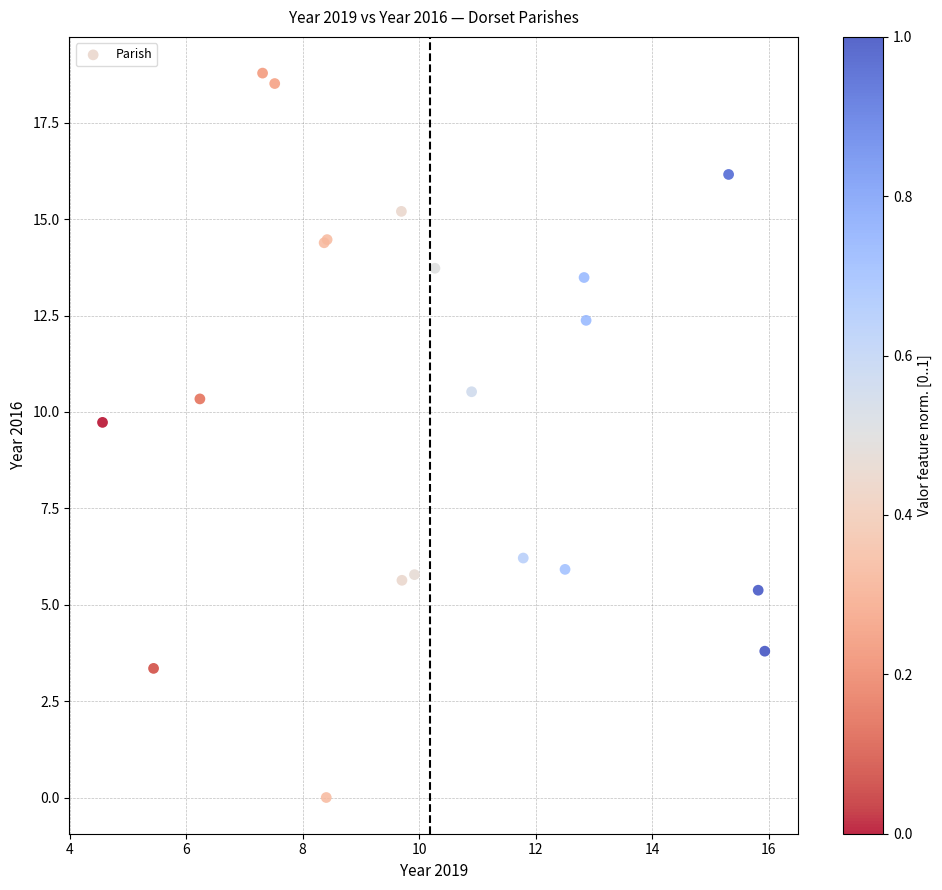

What Y value in the scatter plot is closest to 9?

9.7